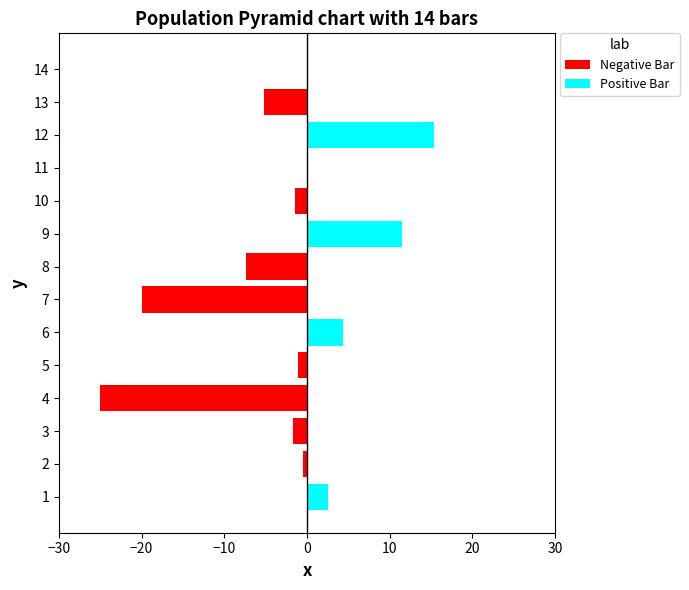

What are all the series names shown in the legend?

Negative Bar, Positive Bar